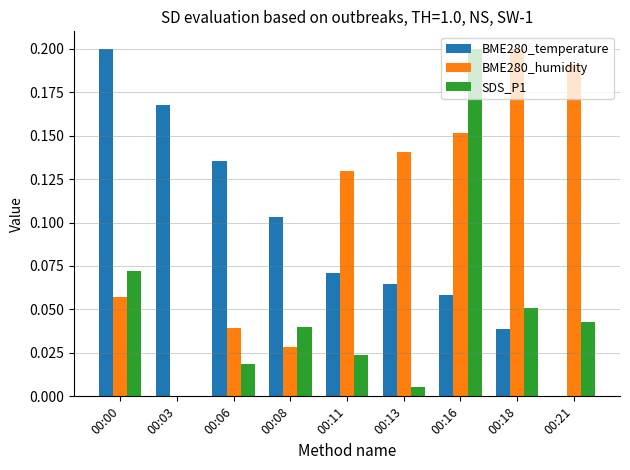

What is the total value across all series at 00:16?

0.4